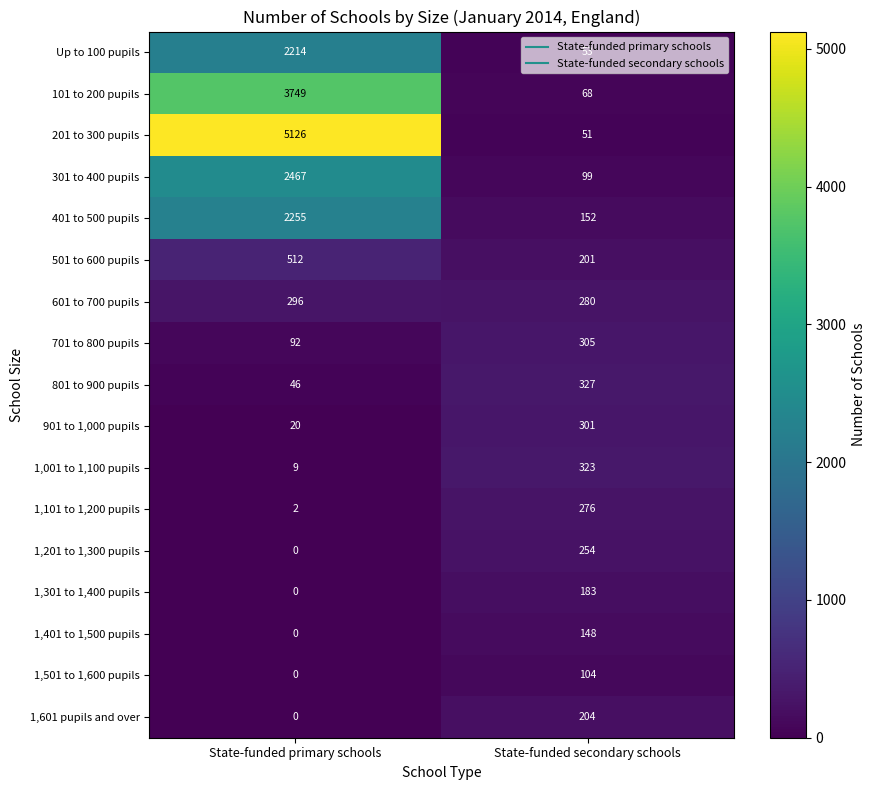

Rank the categories by 901 to 1,000 pupils value from lowest to highest.

State-funded primary schools, State-funded secondary schools